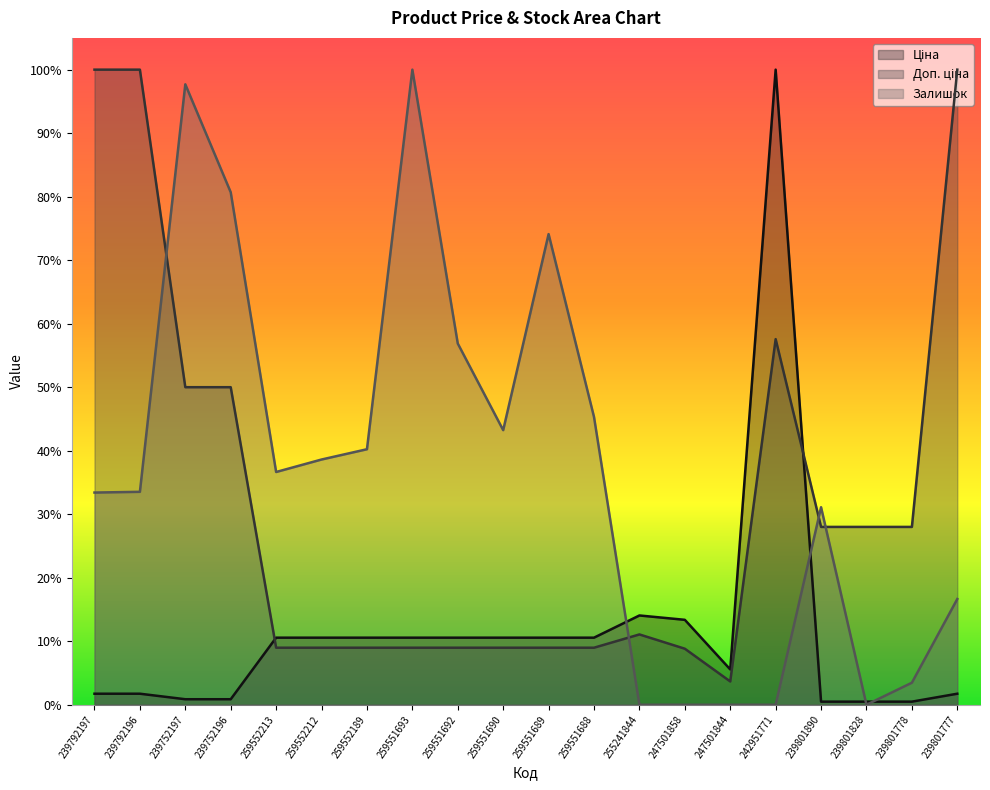

What is the approximate value of Доп. ціна at 259551692?

0.1